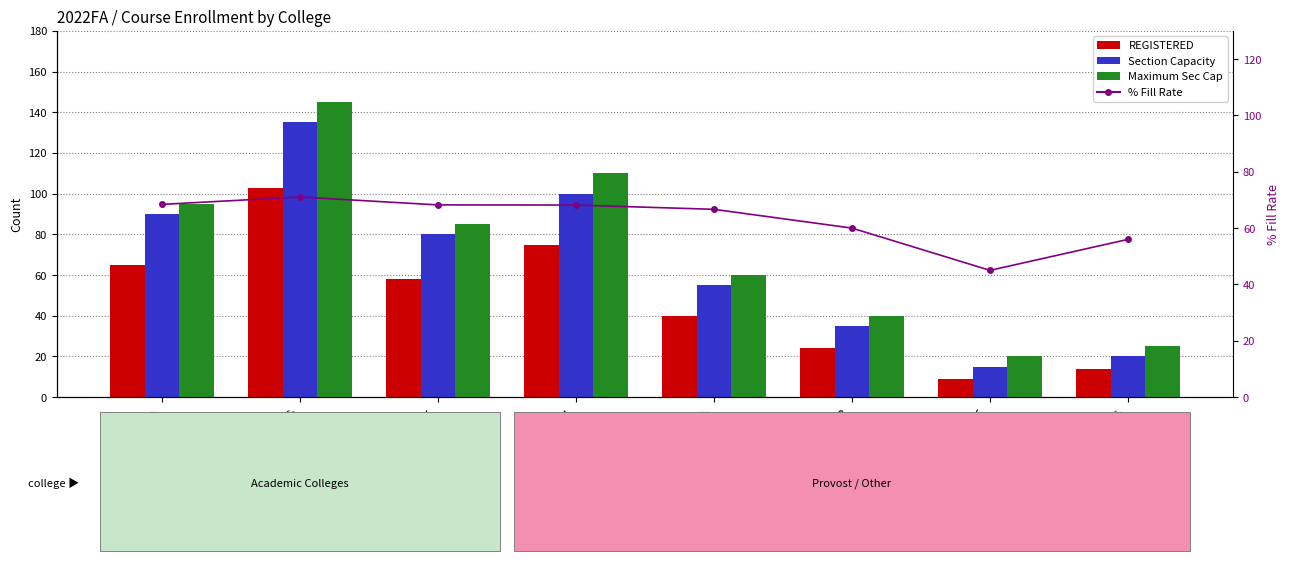

What is the approximate value of % Fill Rate at COE?

68.2